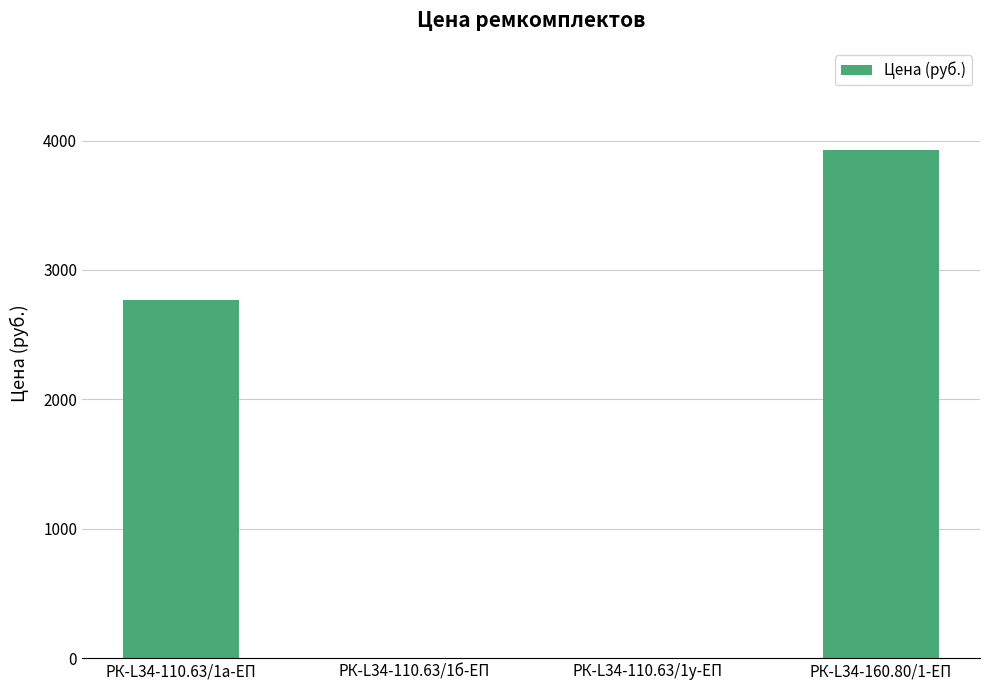

Reading right to left, transcribe all the data shown in this chart.

3930.2	0.0	0.0	2768.5